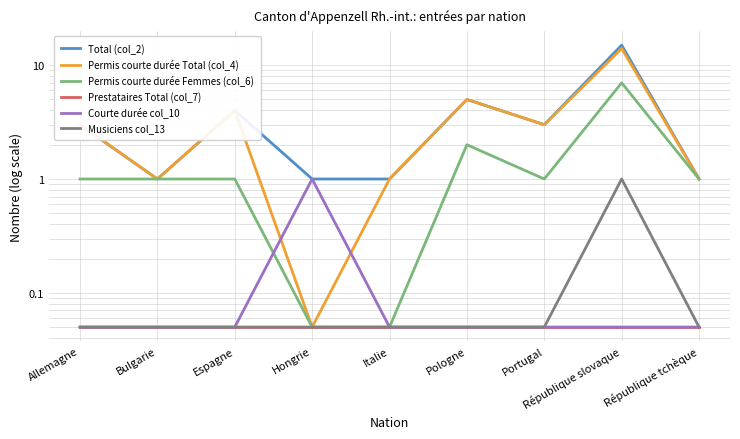

Does the chart have visible grid lines?

Yes